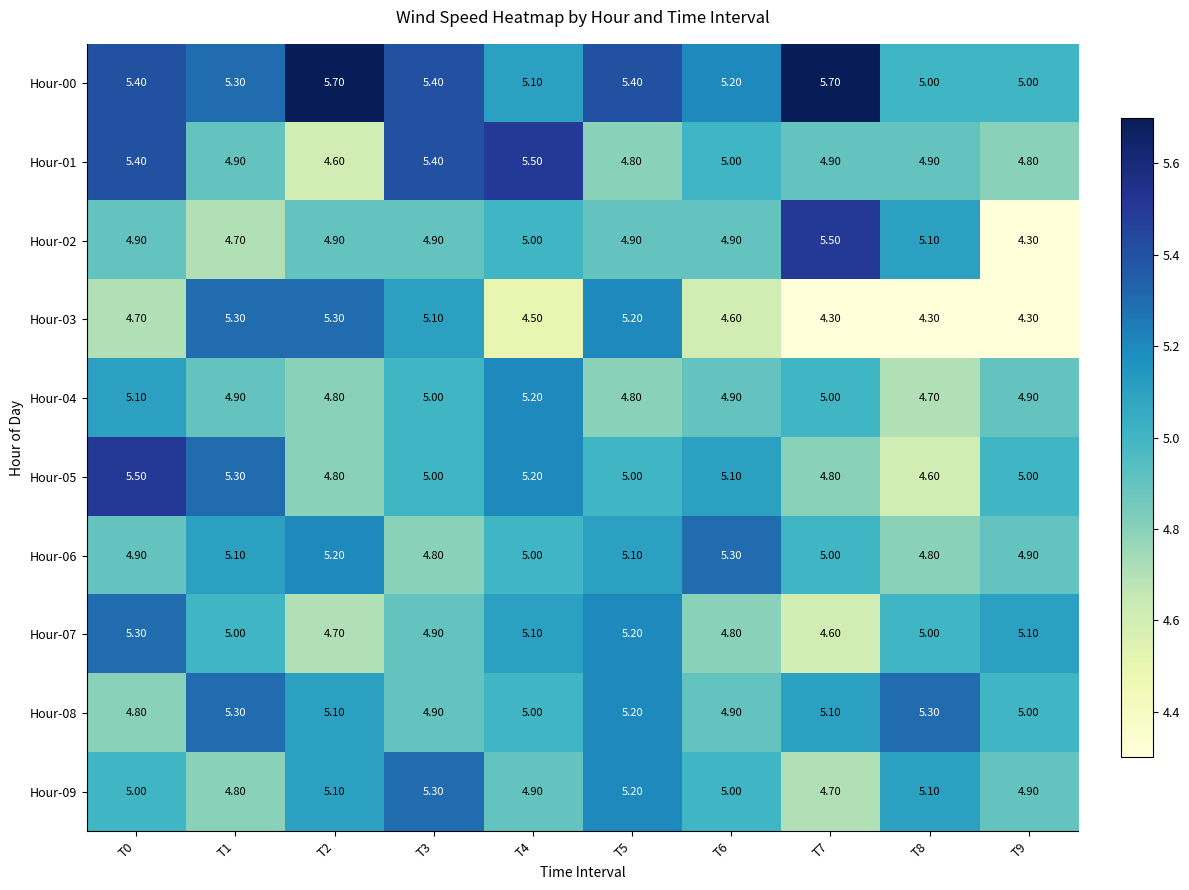

Which series has the largest range (max minus min)?

Hour-02